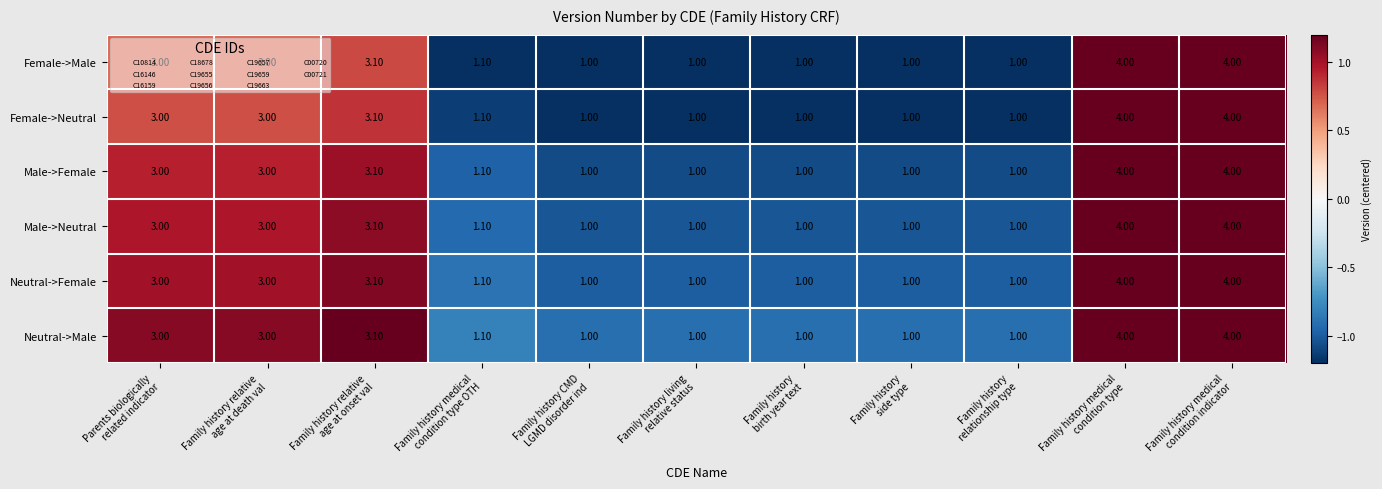

How many categories are shown in the chart?

11